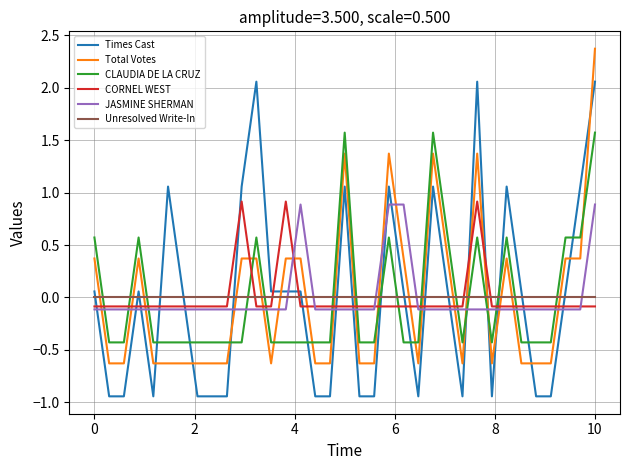

What is the maximum value shown in the chart?

2.4